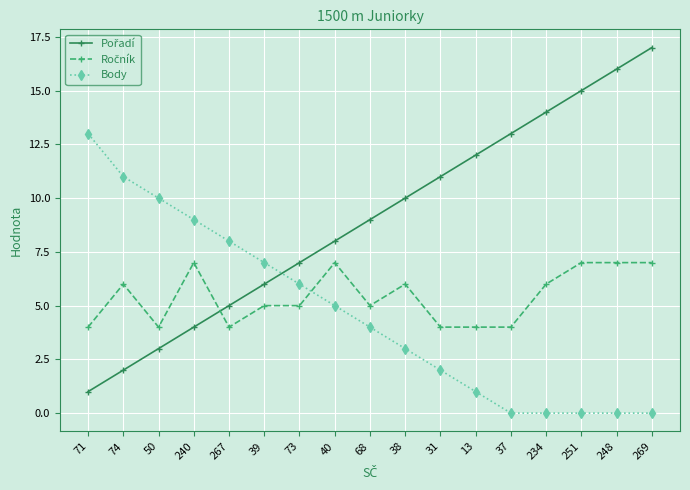

What is the greatest value displayed?

17